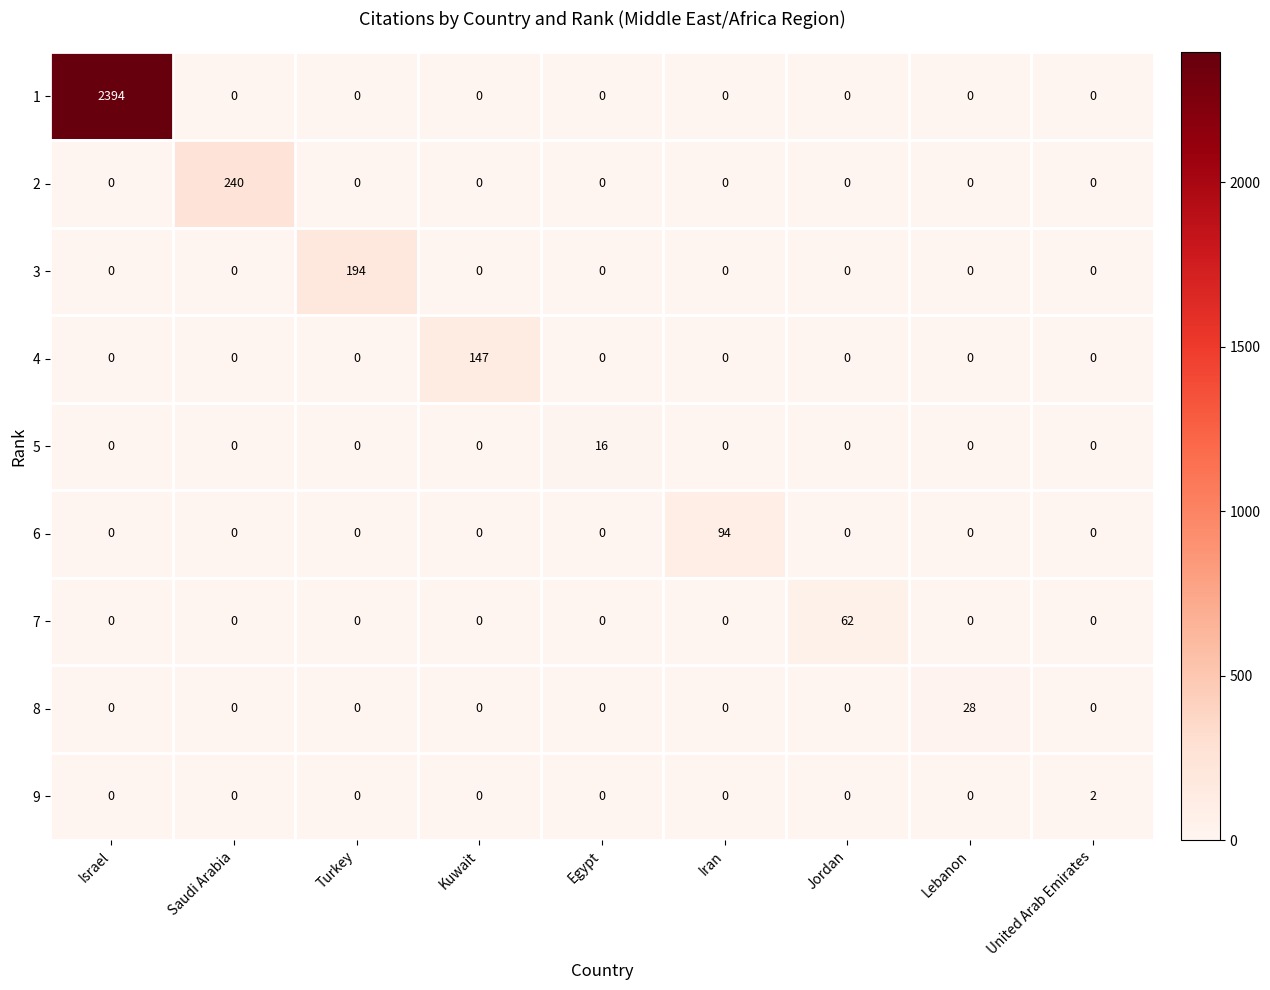

What is the total value across all series at Turkey?

194